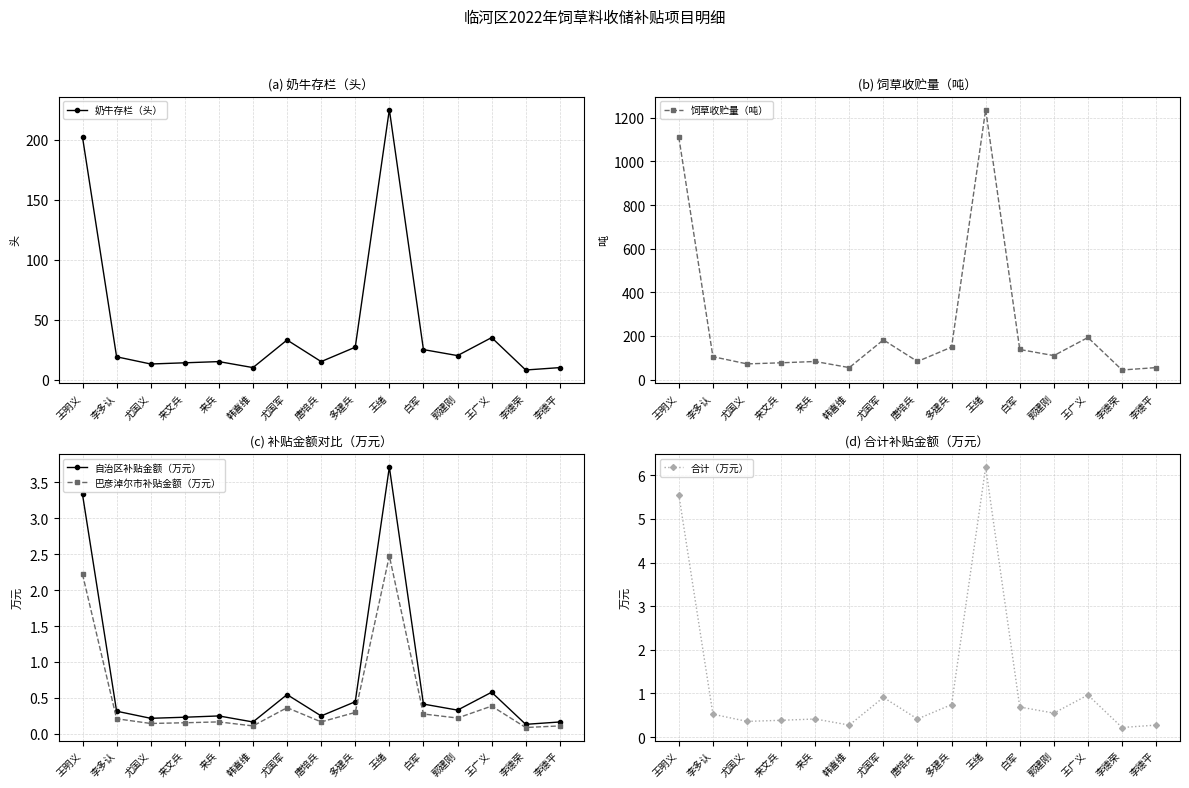

True or false: 合计（万元） and 巴彦淖尔市补贴金额（万元） intersect in this chart.

False